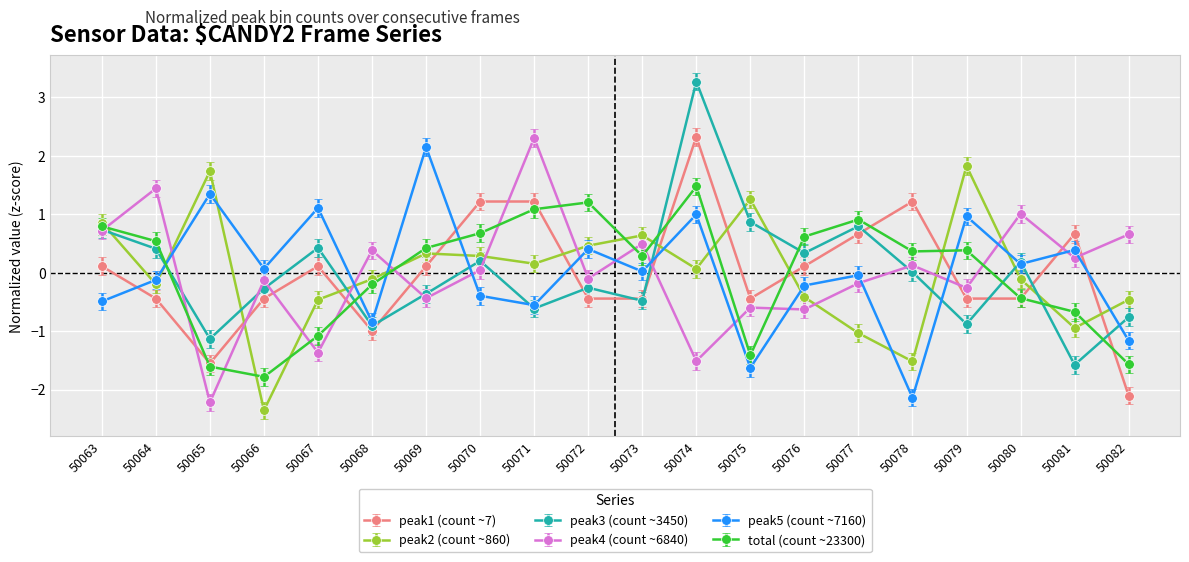

True or false: peak4 (count ~6840) and peak5 (count ~7160) intersect in this chart.

True